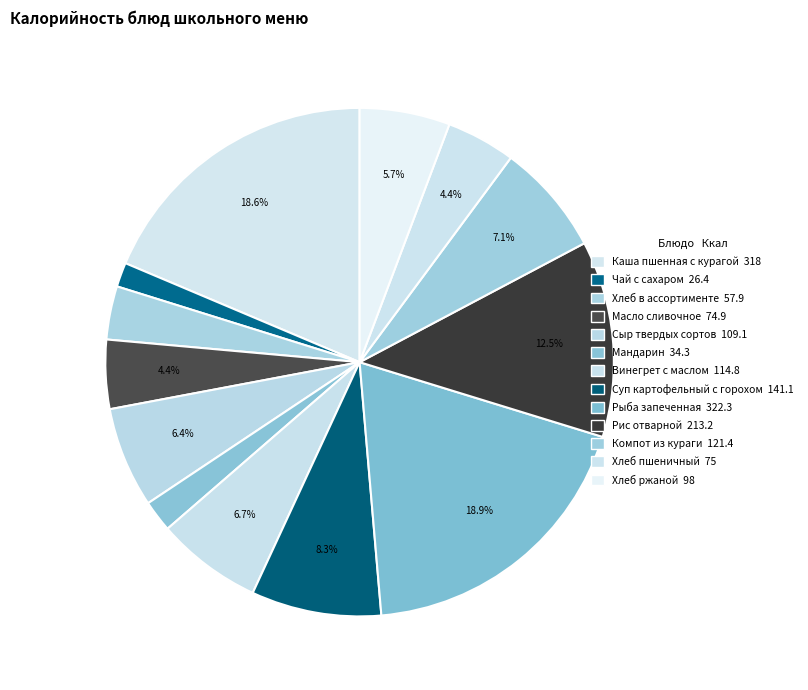

Approximately how many times larger is the value at Компот из кураги compared to Мандарин?

3.5